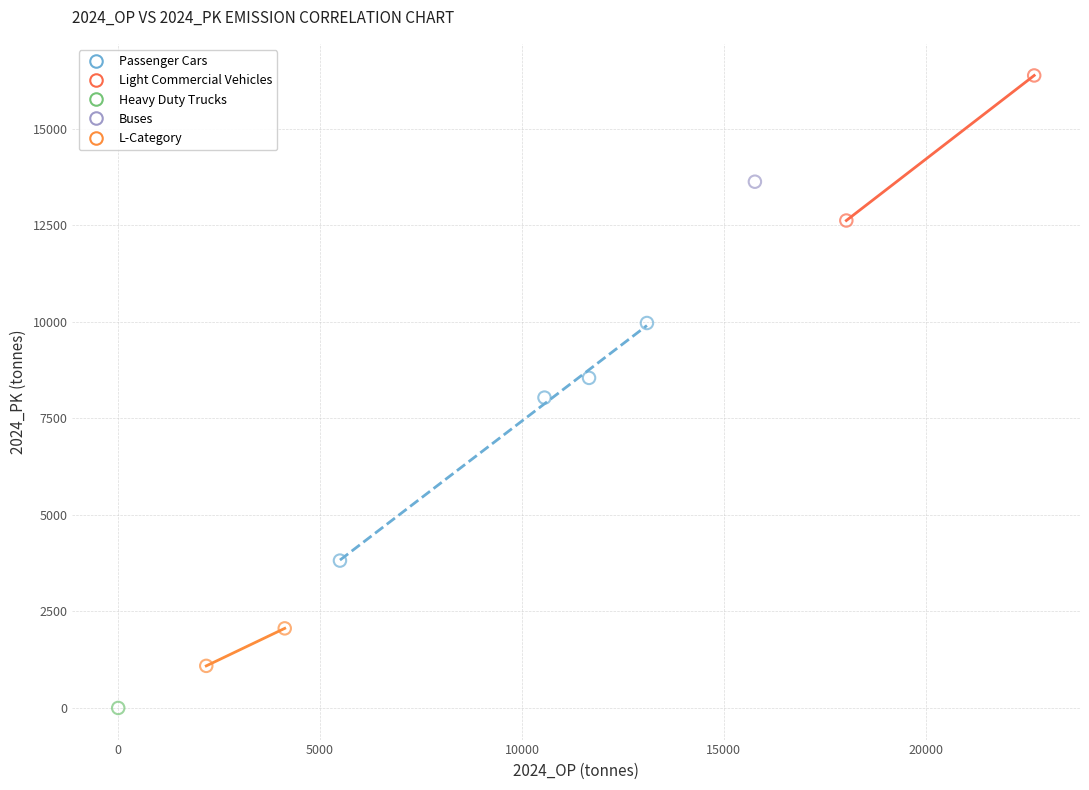

What are all the series names shown in the legend?

Passenger Cars, Light Commercial Vehicles, Heavy Duty Trucks, Buses, L-Category